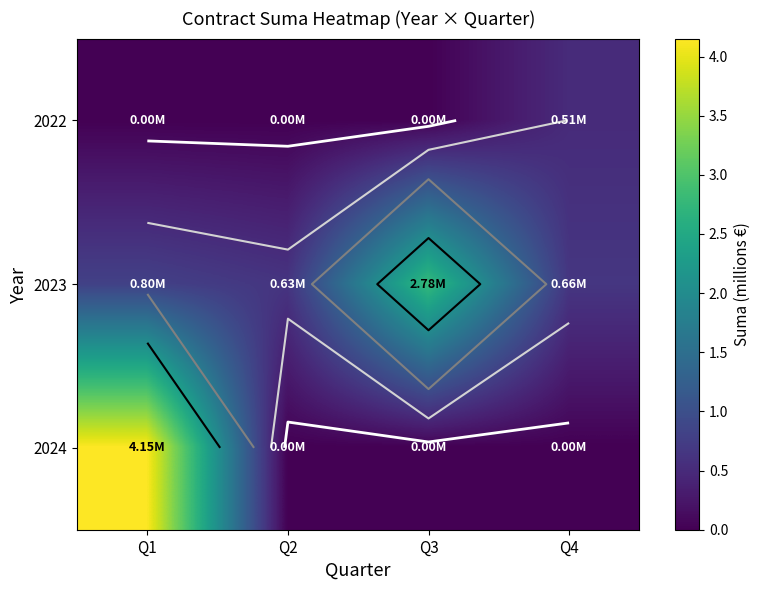

At which label is 2022 closest to 0?

Q1